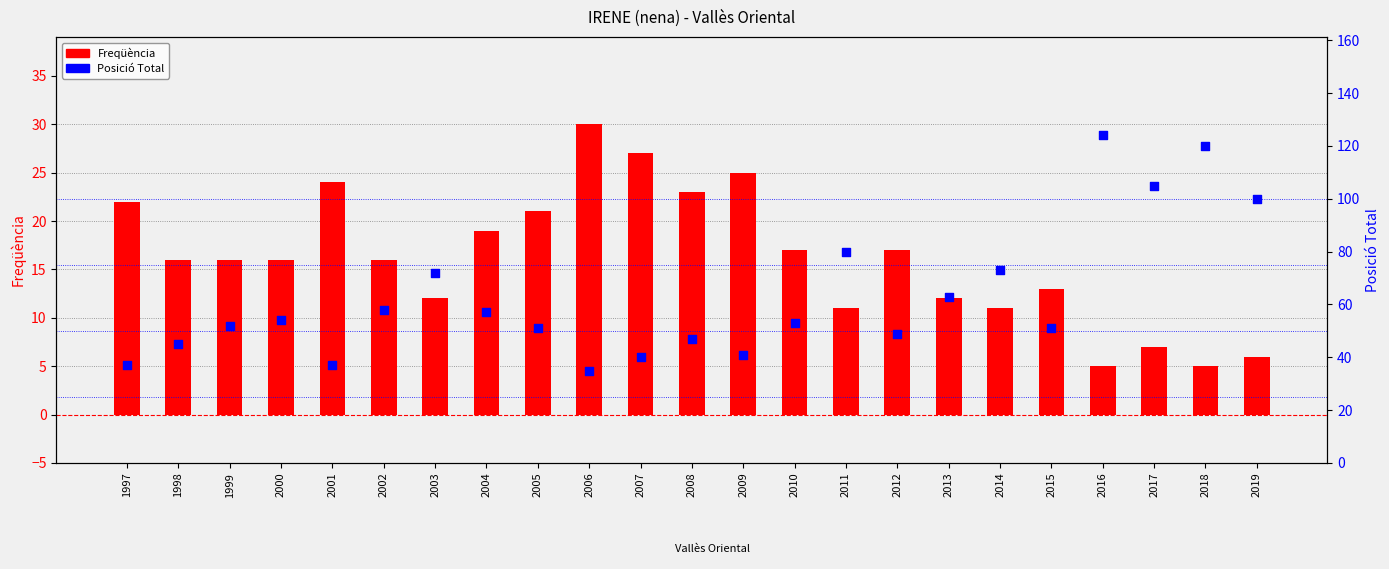

What are all the series names shown in the legend?

Freqüència, Posició Total